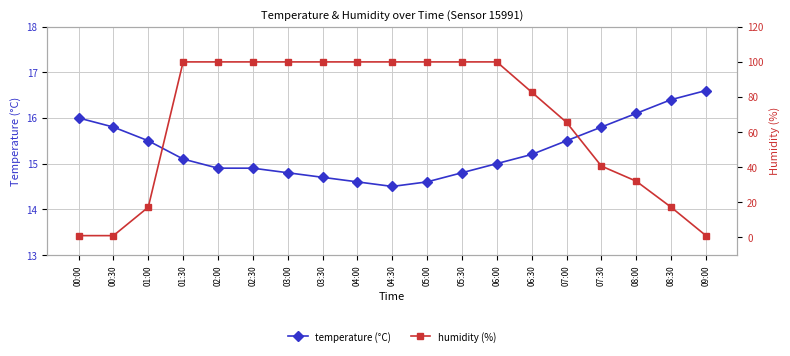

List the labels in order of humidity value, smallest first.

00:00, 00:30, 09:00, 01:00, 08:30, 08:00, 07:30, 07:00, 06:30, 01:30, 02:00, 02:30, 03:00, 03:30, 04:00, 04:30, 05:00, 05:30, 06:00